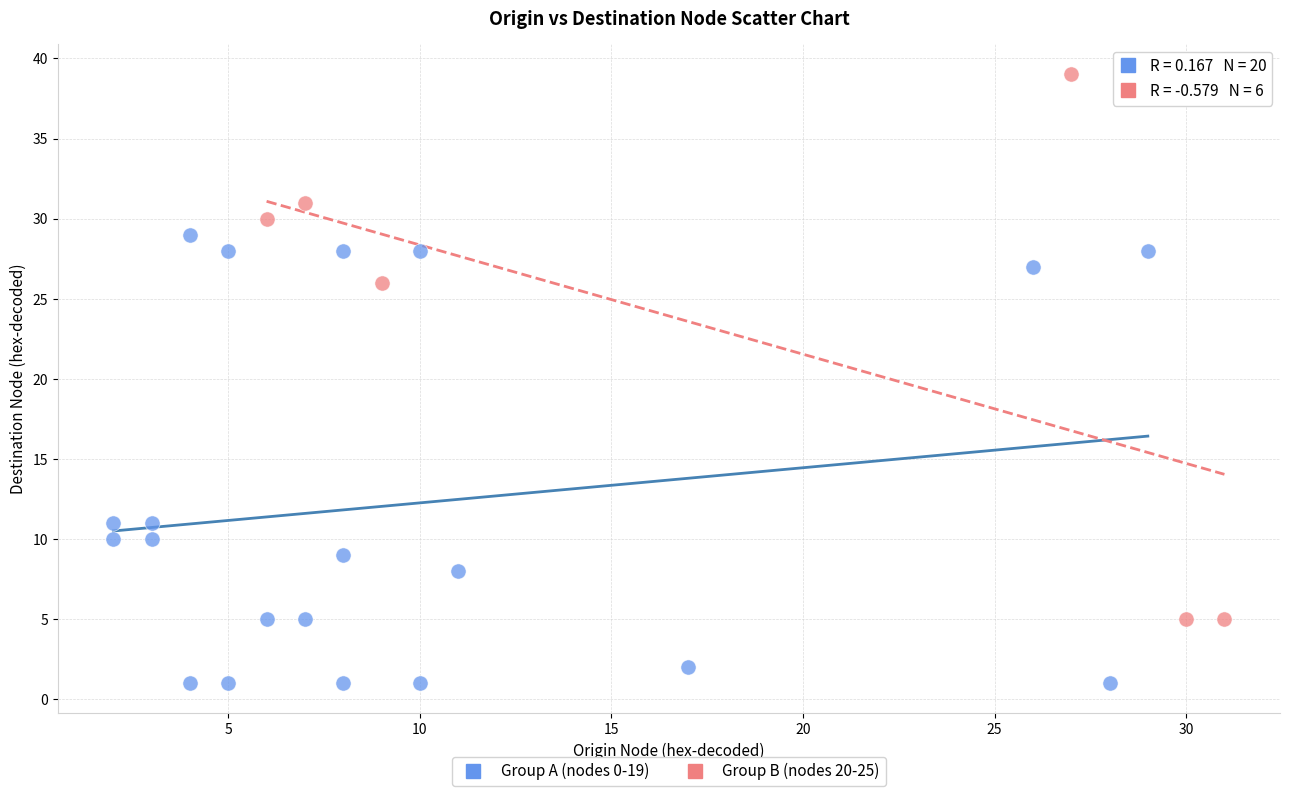

Which series reaches the maximum Y coordinate?

Group B (nodes 20-25)